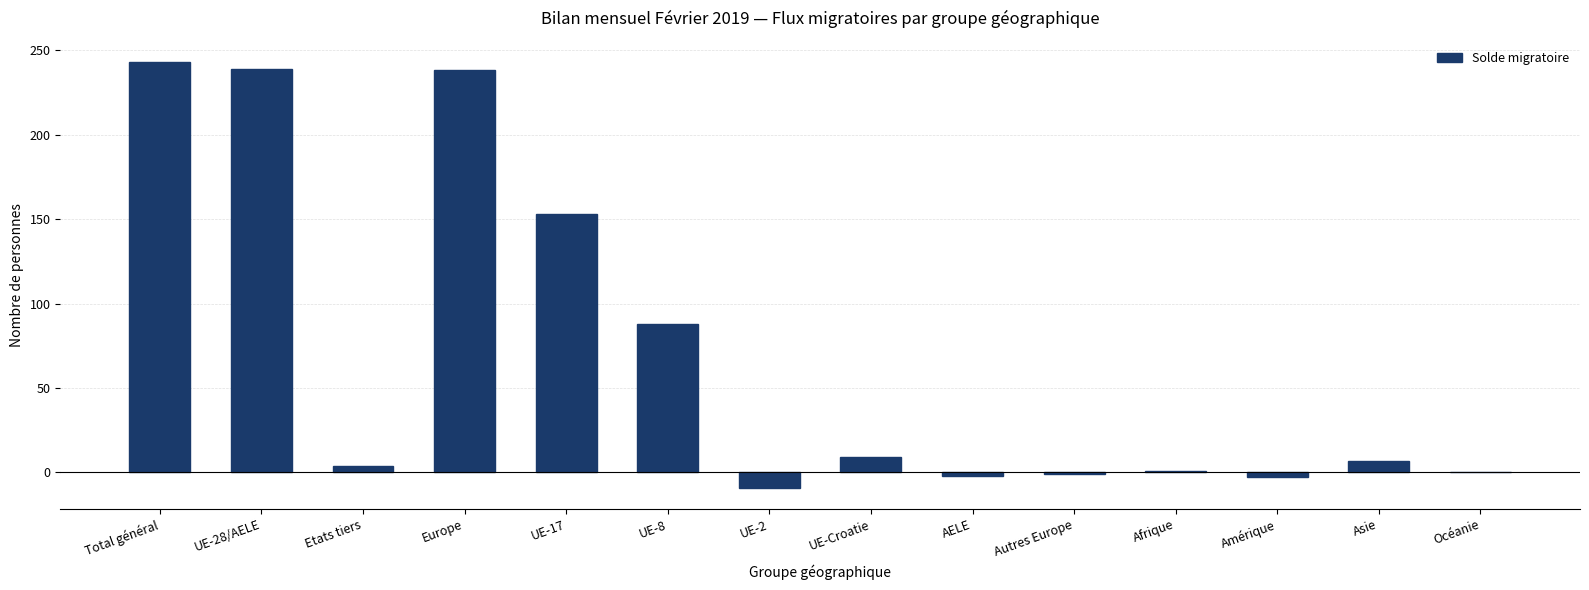

Which label corresponds to the largest value in the chart?

Total général